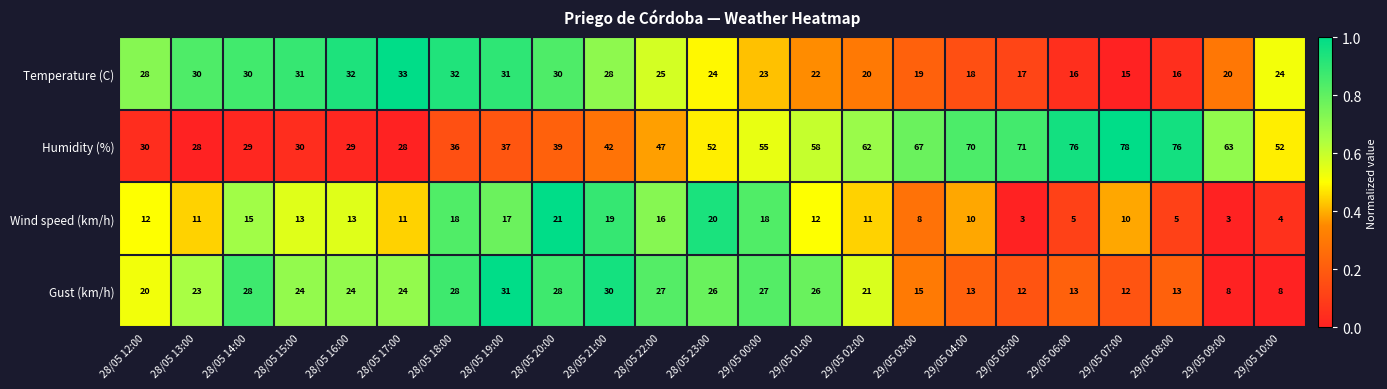

Which series has the largest total across all categories?

Humidity (%)